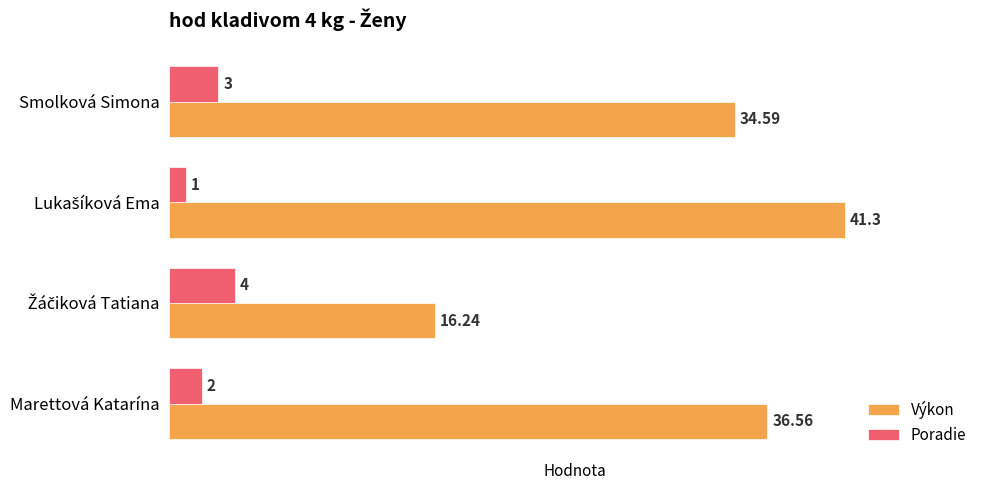

At Smolková Simona, list the series in order from smallest to largest.

Poradie, Výkon